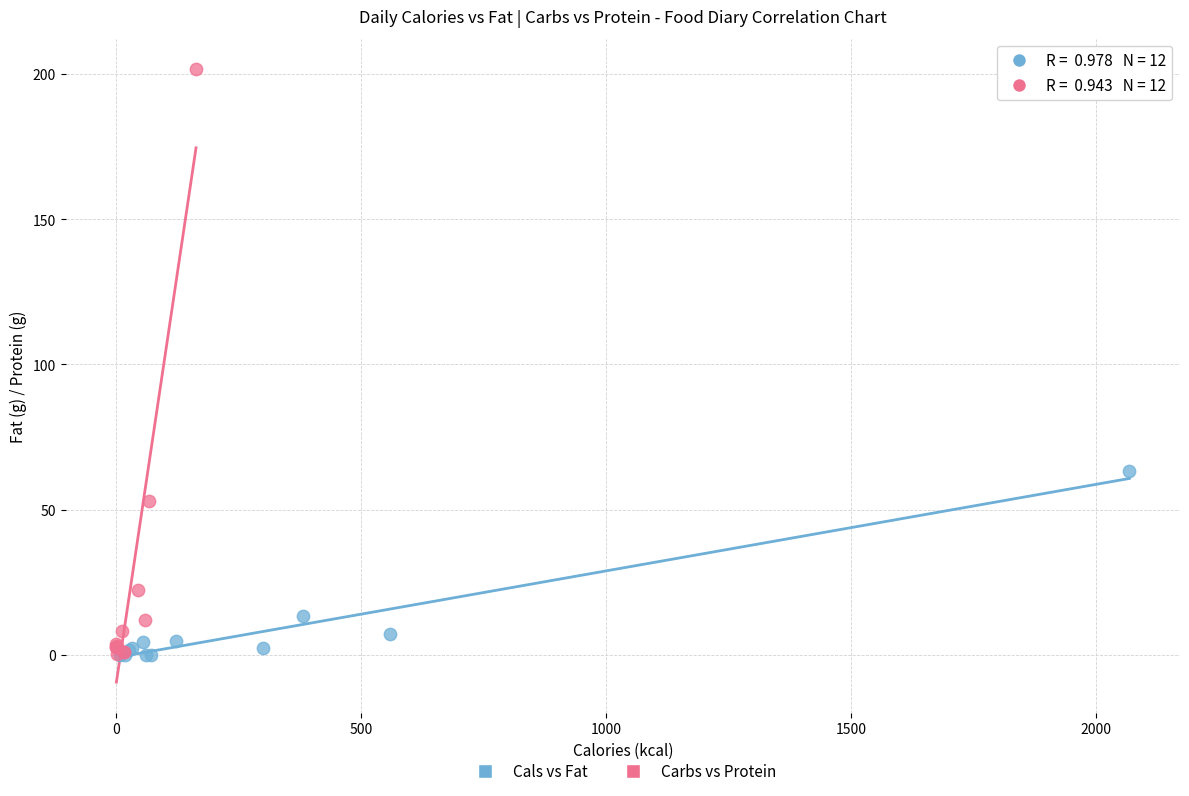

Which series contains the highest Y value?

Carbs vs Protein